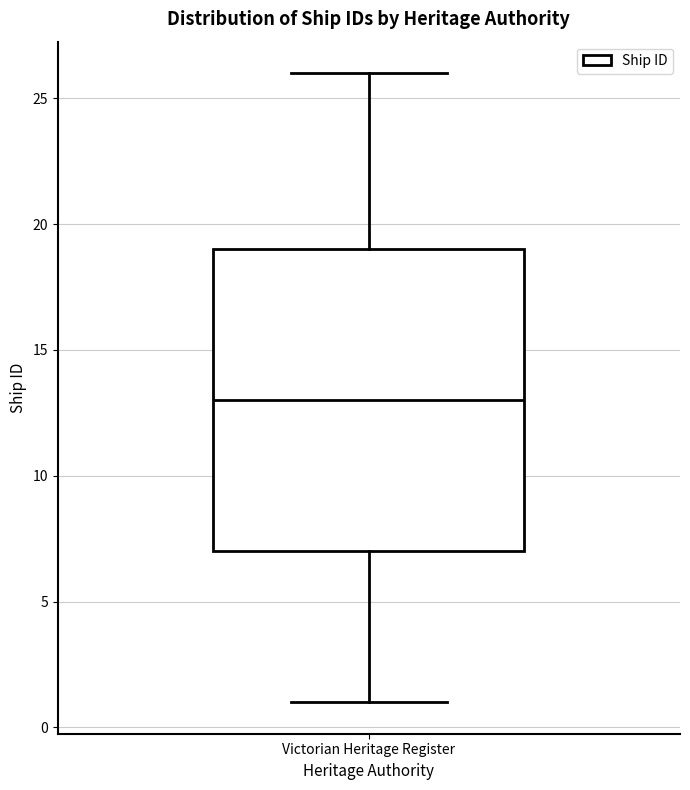

Transcribe this box plot: give where the median line is, the range the box spans, and where the two whiskers end, as read against the y-axis. The values are not printed on the chart, so give them approximately, as read against the axis.

median 13, box 7 to 19, whiskers 1 to 26